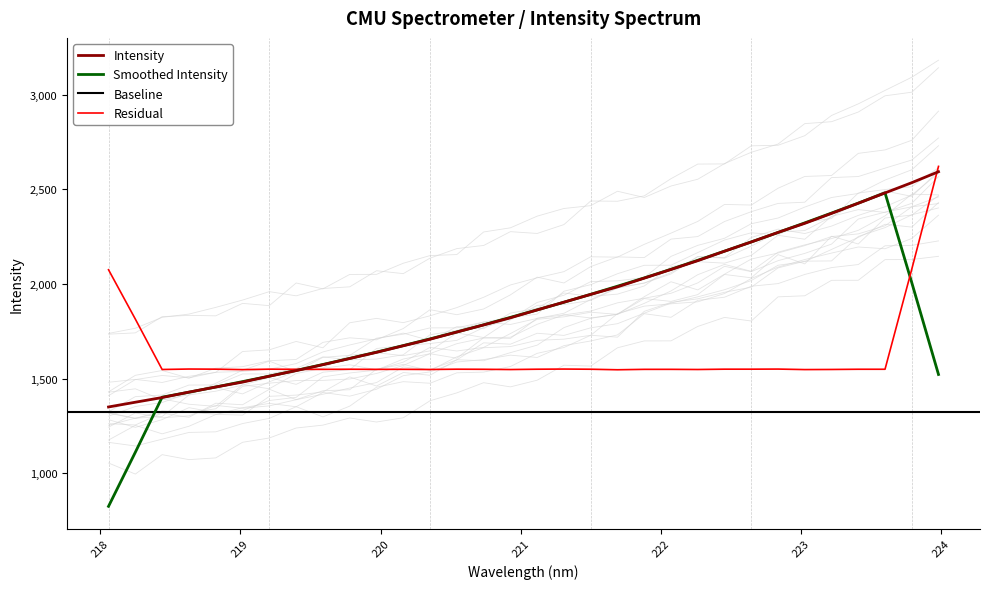

At which label does the data first exceed 1862?

221.1174